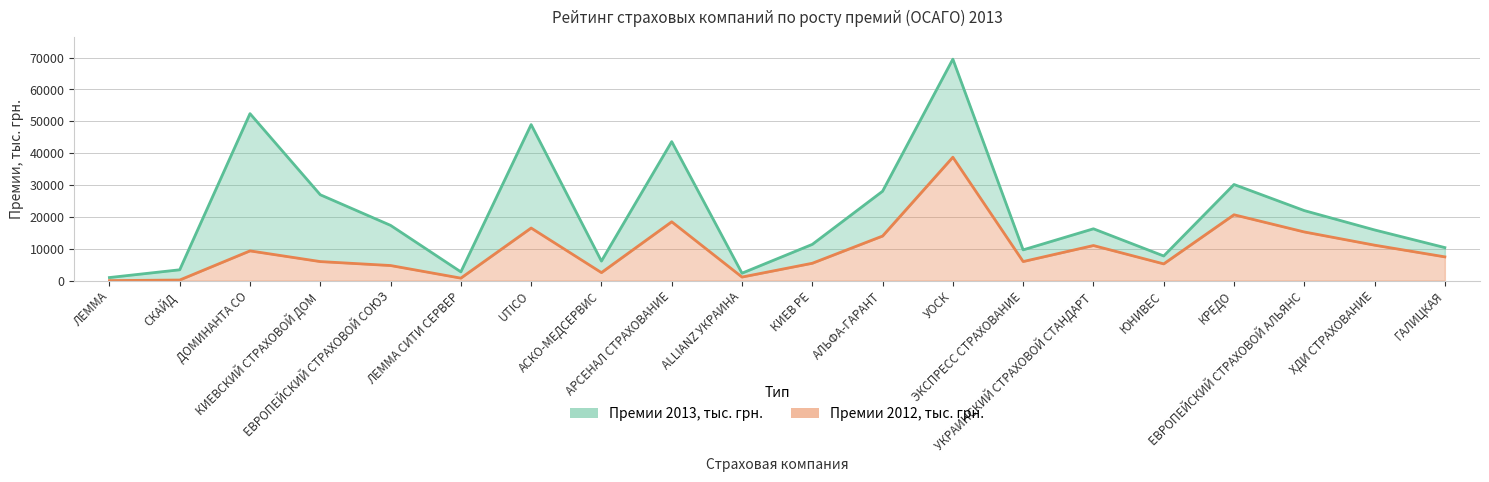

What is the label of the 14th point from the right?

UTICO